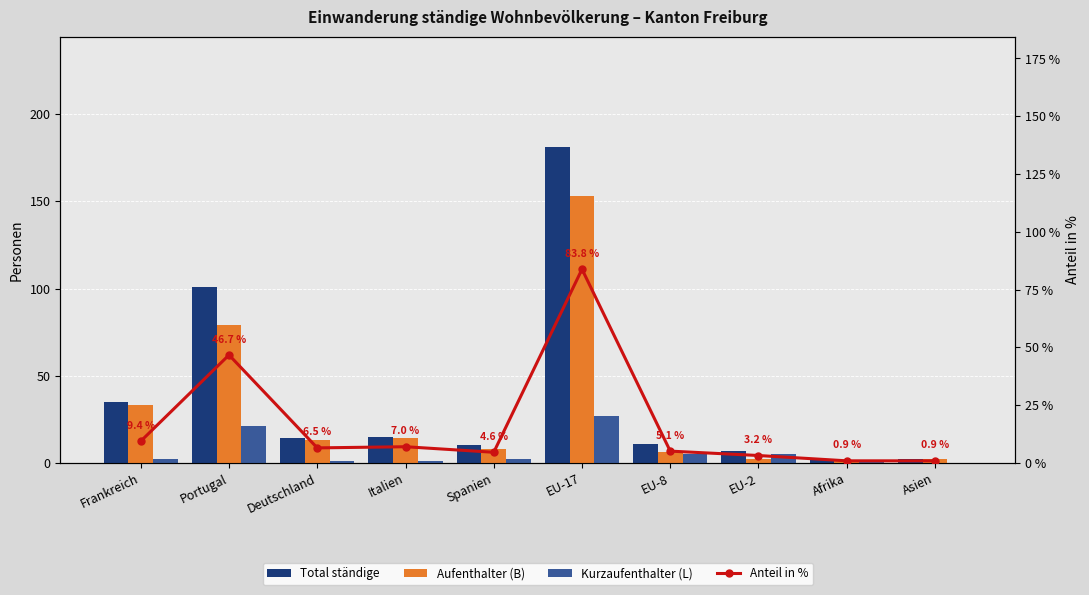

How many groups of bars are there?

10